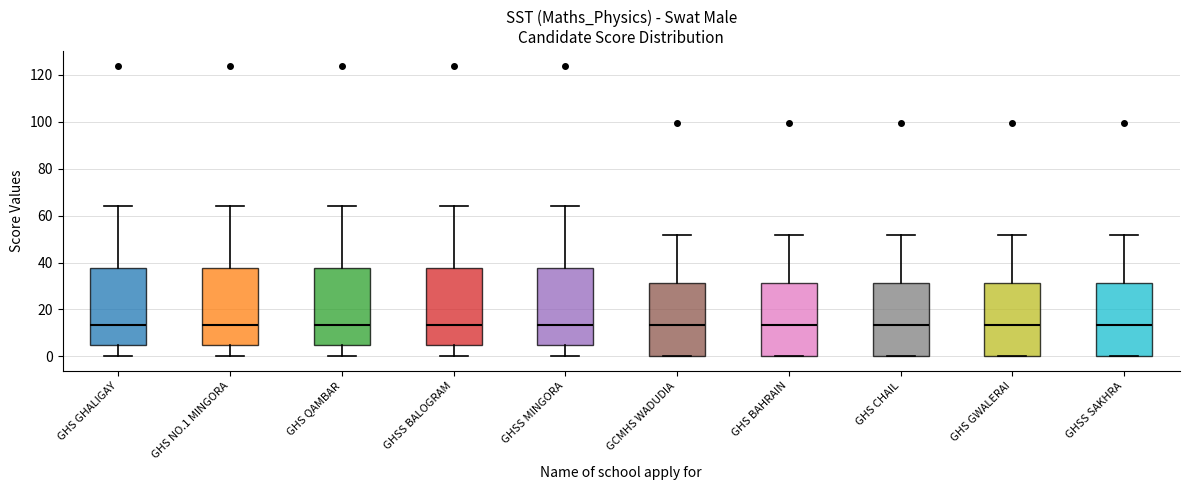

Reading left to right, read every box against the y-axis: the position of its median line, the range the box covers, and the ends of its whiskers. The values are not printed on the chart, so give them approximately, as read against the axis.

GHS GHALIGAY: median 14, box 6 to 38, whiskers 0 to 64
GHS NO.1 MINGORA: median 14, box 6 to 38, whiskers 0 to 64
GHS QAMBAR: median 14, box 6 to 38, whiskers 0 to 64
GHSS BALOGRAM: median 14, box 6 to 38, whiskers 0 to 64
GHSS MINGORA: median 14, box 6 to 38, whiskers 0 to 64
GCMHS WADUDIA: median 14, box 0 to 32, whiskers 0 to 52
GHS BAHRAIN: median 14, box 0 to 32, whiskers 0 to 52
GHS CHAIL: median 14, box 0 to 32, whiskers 0 to 52
GHS GWALERAI: median 14, box 0 to 32, whiskers 0 to 52
GHSS SAKHRA: median 14, box 0 to 32, whiskers 0 to 52